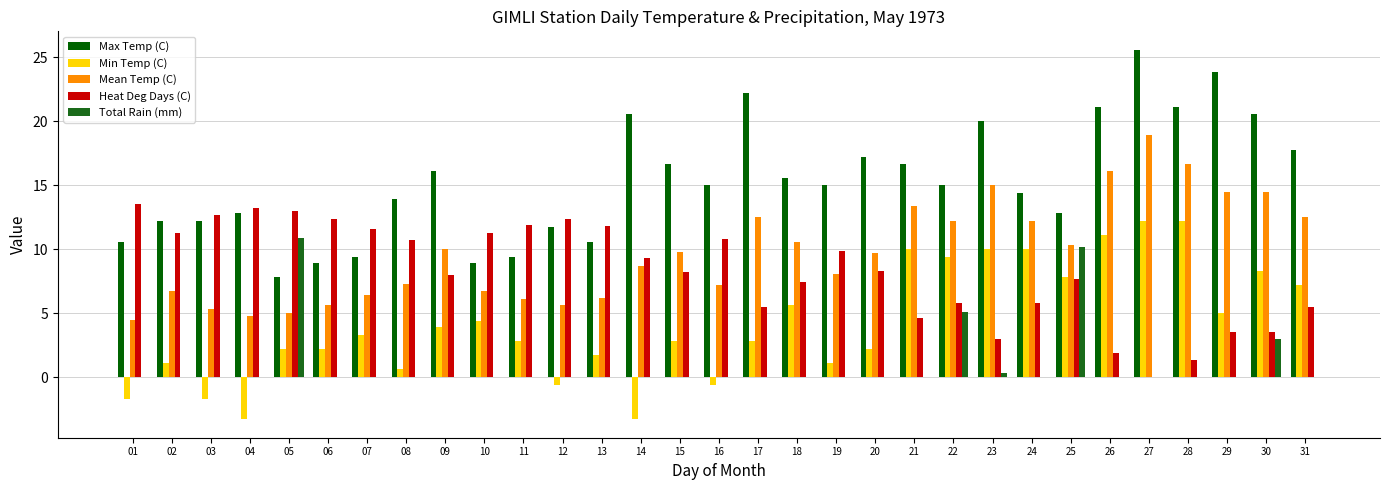

Reading left to right, transcribe all the data shown in this chart.

Max Temp (C): 10.6	12.2	12.2	12.8	7.8	8.9	9.4	13.9	16.1	8.9	9.4	11.7	10.6	20.6	16.7	15.0	22.2	15.6	15.0	17.2	16.7	15.0	20.0	14.4	12.8	21.1	25.6	21.1	23.9	20.6	17.8
Min Temp (C): -1.7	1.1	-1.7	-3.3	2.2	2.2	3.3	0.6	3.9	4.4	2.8	-0.6	1.7	-3.3	2.8	-0.6	2.8	5.6	1.1	2.2	10.0	9.4	10.0	10.0	7.8	11.1	12.2	12.2	5.0	8.3	7.2
Mean Temp (C): 4.5	6.7	5.3	4.8	5.0	5.6	6.4	7.3	10.0	6.7	6.1	5.6	6.2	8.7	9.8	7.2	12.5	10.6	8.1	9.7	13.4	12.2	15.0	12.2	10.3	16.1	18.9	16.7	14.5	14.5	12.5
Heat Deg Days (C): 13.5	11.3	12.7	13.2	13.0	12.4	11.6	10.7	8.0	11.3	11.9	12.4	11.8	9.3	8.2	10.8	5.5	7.4	9.9	8.3	4.6	5.8	3.0	5.8	7.7	1.9	0.0	1.3	3.5	3.5	5.5
Total Rain (mm): 0.0	0.0	0.0	0.0	10.9	0.0	0.0	0.0	0.0	0.0	0.0	0.0	0.0	0.0	0.0	0.0	0.0	0.0	0.0	0.0	0.0	5.1	0.3	0.0	10.2	0.0	0.0	0.0	0.0	3.0	0.0